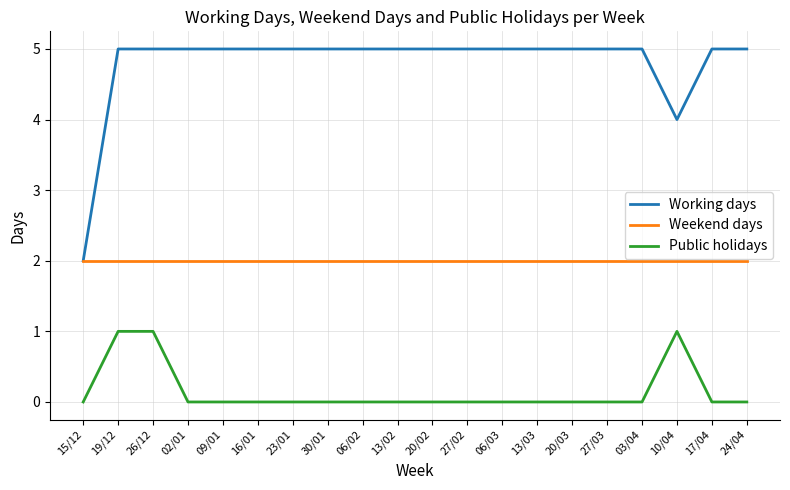

Read the Weekend days value at 20/02.

2